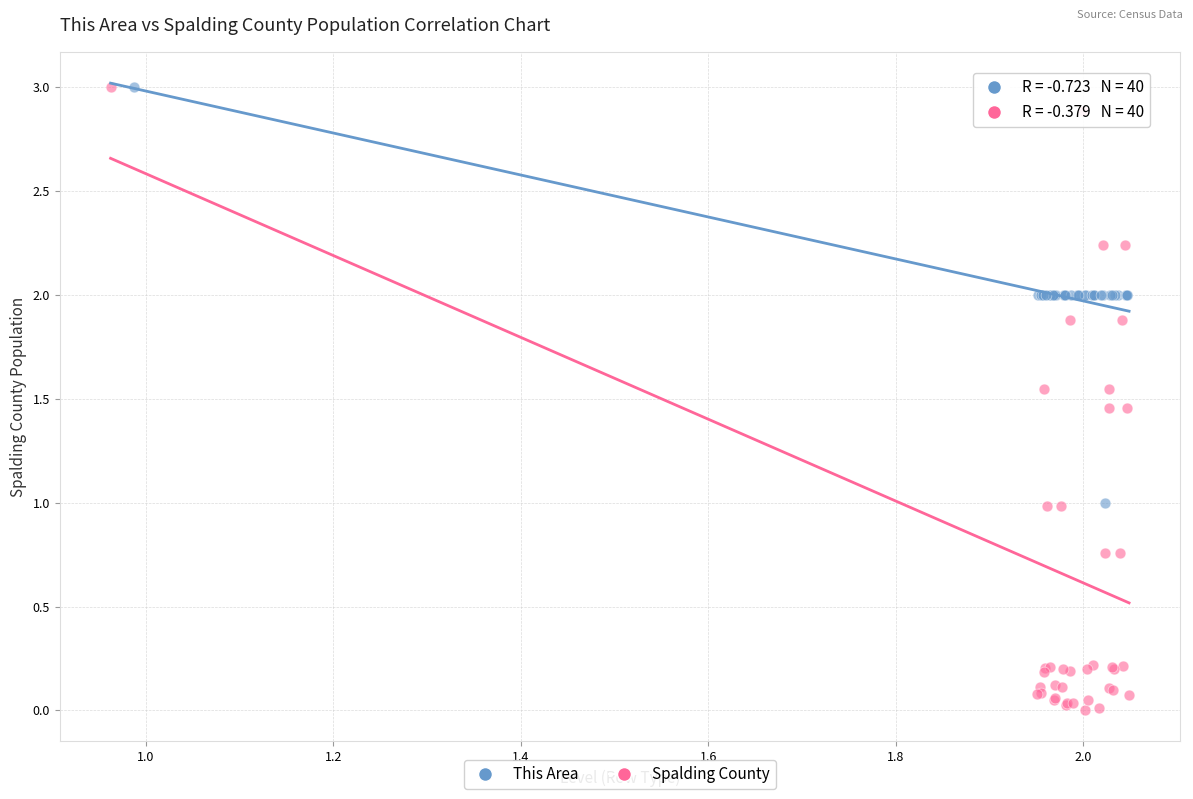

Which series contains the lowest Y value?

Spalding County